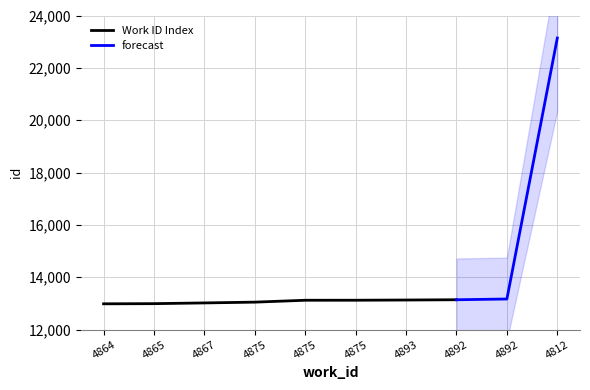

What is the label of the 9th point from the right?

4865